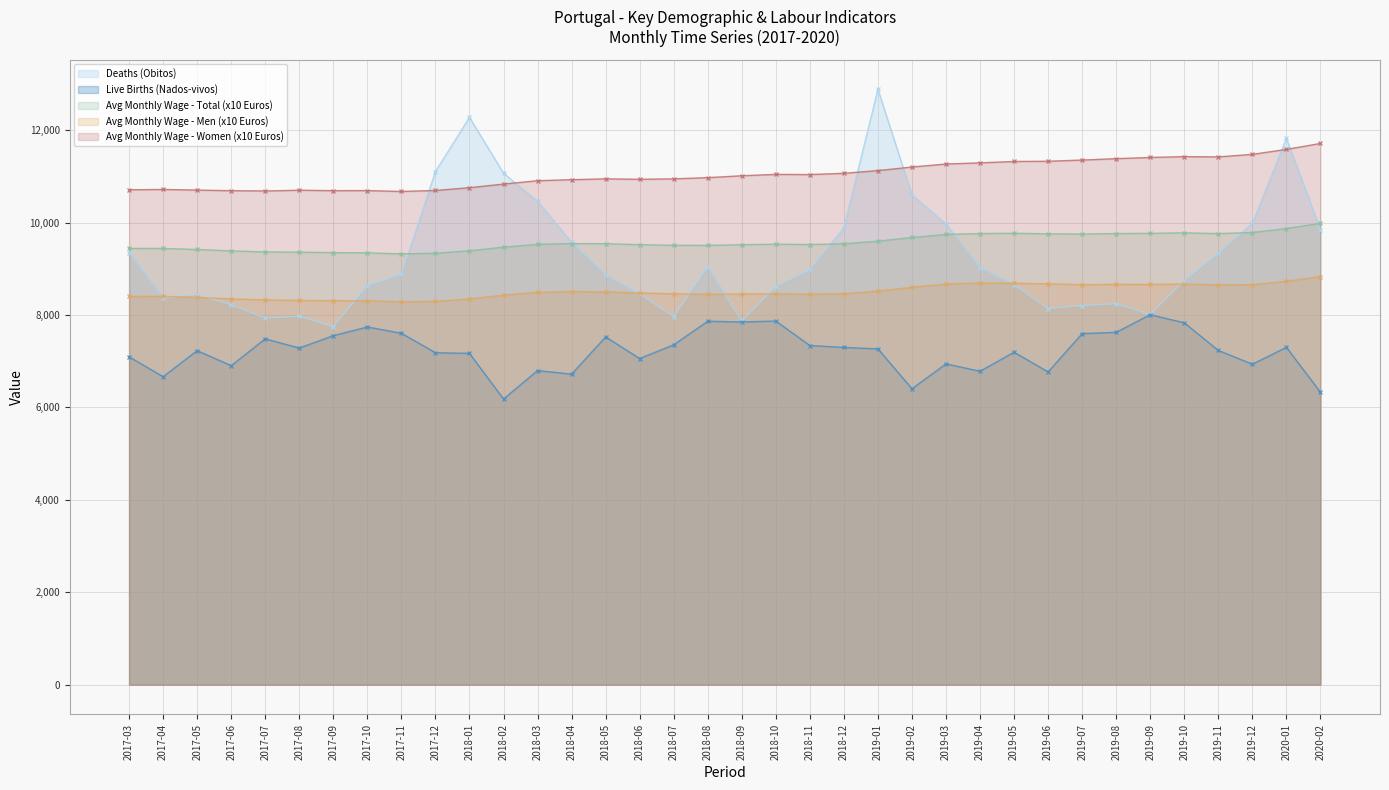

Rank the series at 2017-04 from lowest to highest value.

Live Births (Nados-vivos), Deaths (Obitos), Avg Monthly Wage - Men (x10 Euros), Avg Monthly Wage - Total (x10 Euros), Avg Monthly Wage - Women (x10 Euros)